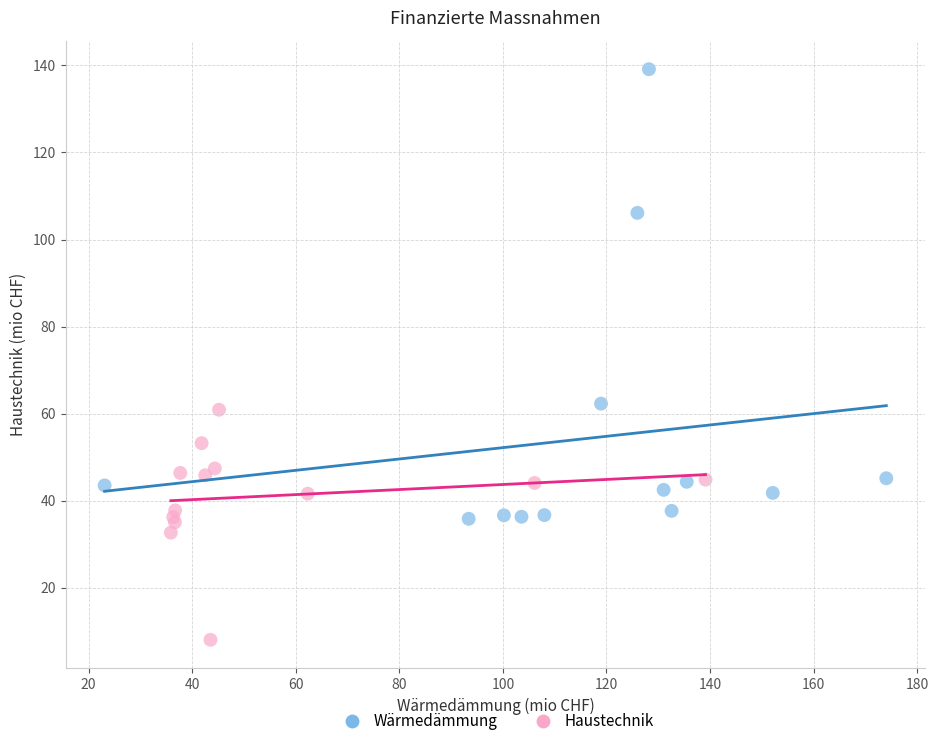

Which series contains the highest Y value?

Wärmedämmung